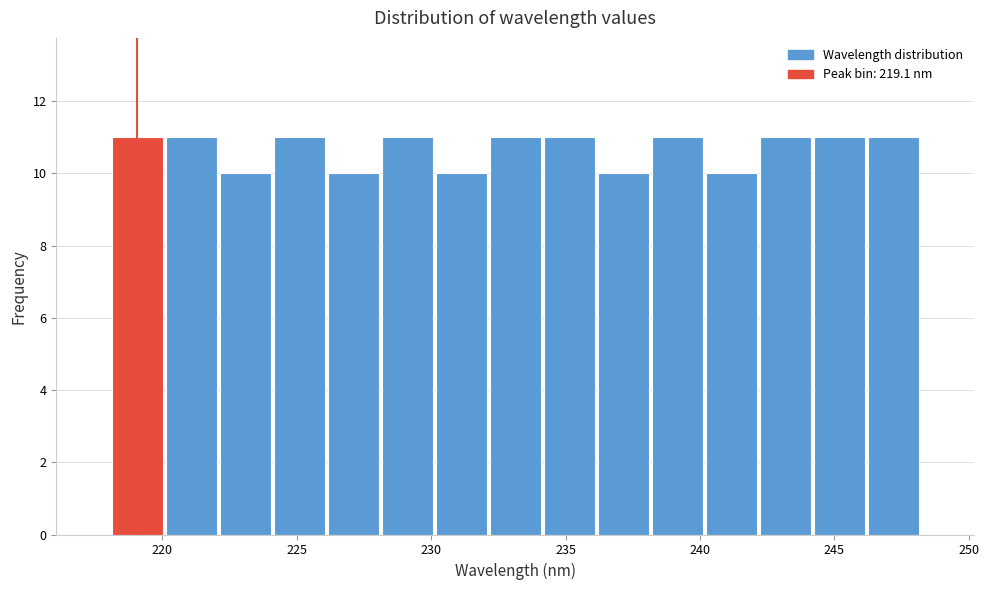

What is the height of the bar covering 232 to 234 on the x-axis? Neither the bar edges nor the heights are printed on the chart, so give them approximately, as read against the axes.

11